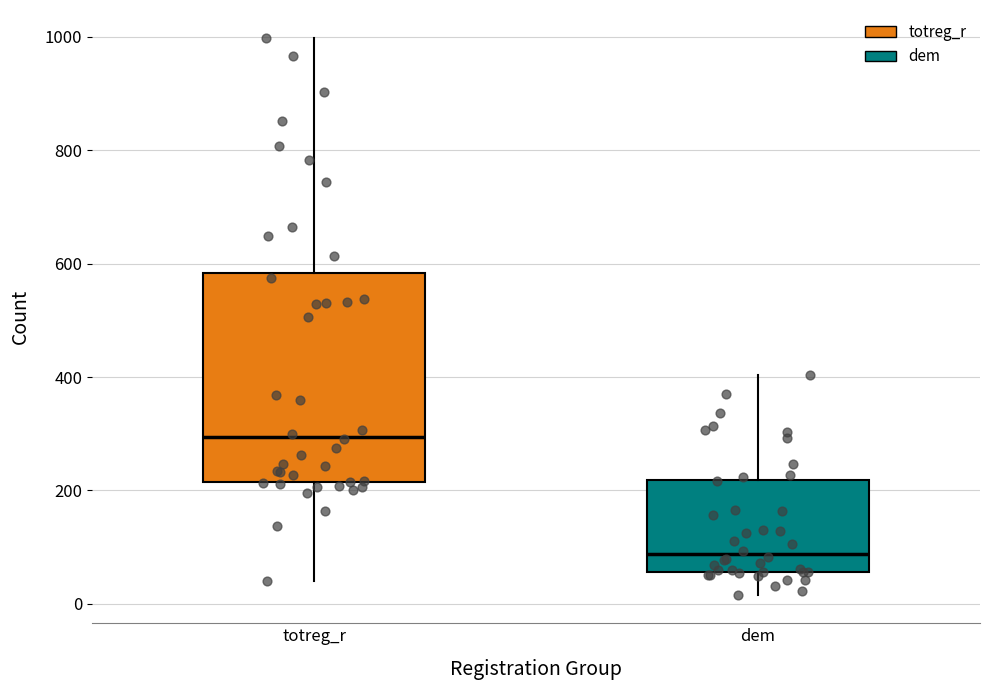

Reading left to right, transcribe this box plot: for each box, give where its median line is, the range the box spans, and where its two whiskers end, as read against the y-axis. The values are not printed on the chart, so give them approximately, as read against the axis.

totreg_r: median 300, box 220 to 580, whiskers 40 to 1000
dem: median 80, box 60 to 220, whiskers 20 to 400